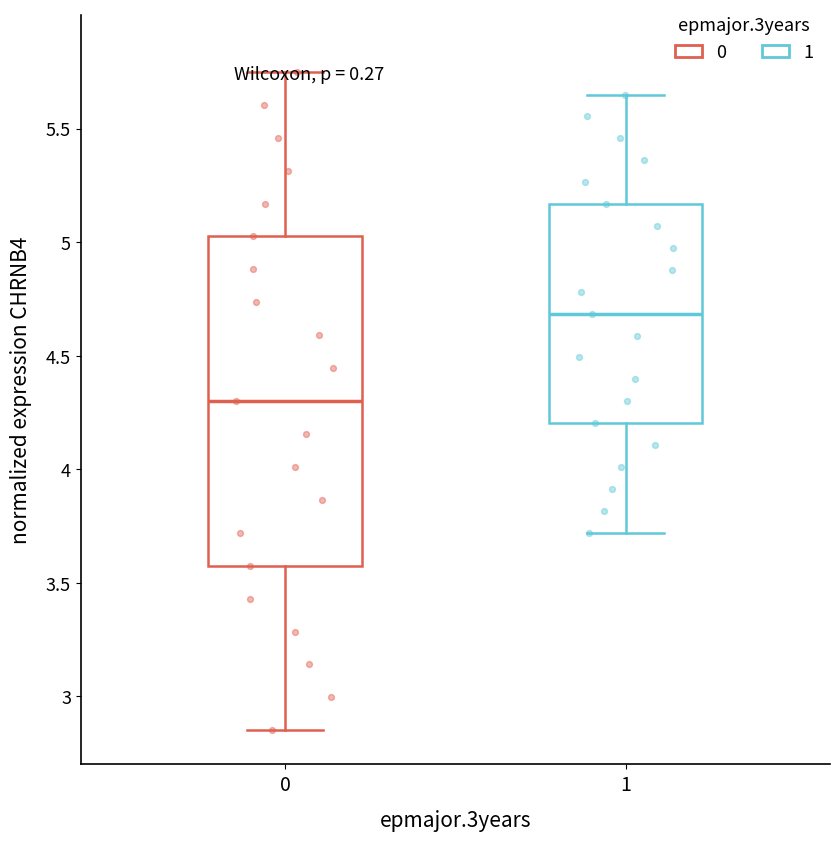

Reading left to right, transcribe this box plot: for each box, give where its median line is, the range the box spans, and where its two whiskers end, as read against the y-axis. The values are not printed on the chart, so give them approximately, as read against the axis.

0: median 4.30, box 3.60 to 5.05, whiskers 2.85 to 5.75
1: median 4.70, box 4.20 to 5.15, whiskers 3.70 to 5.65